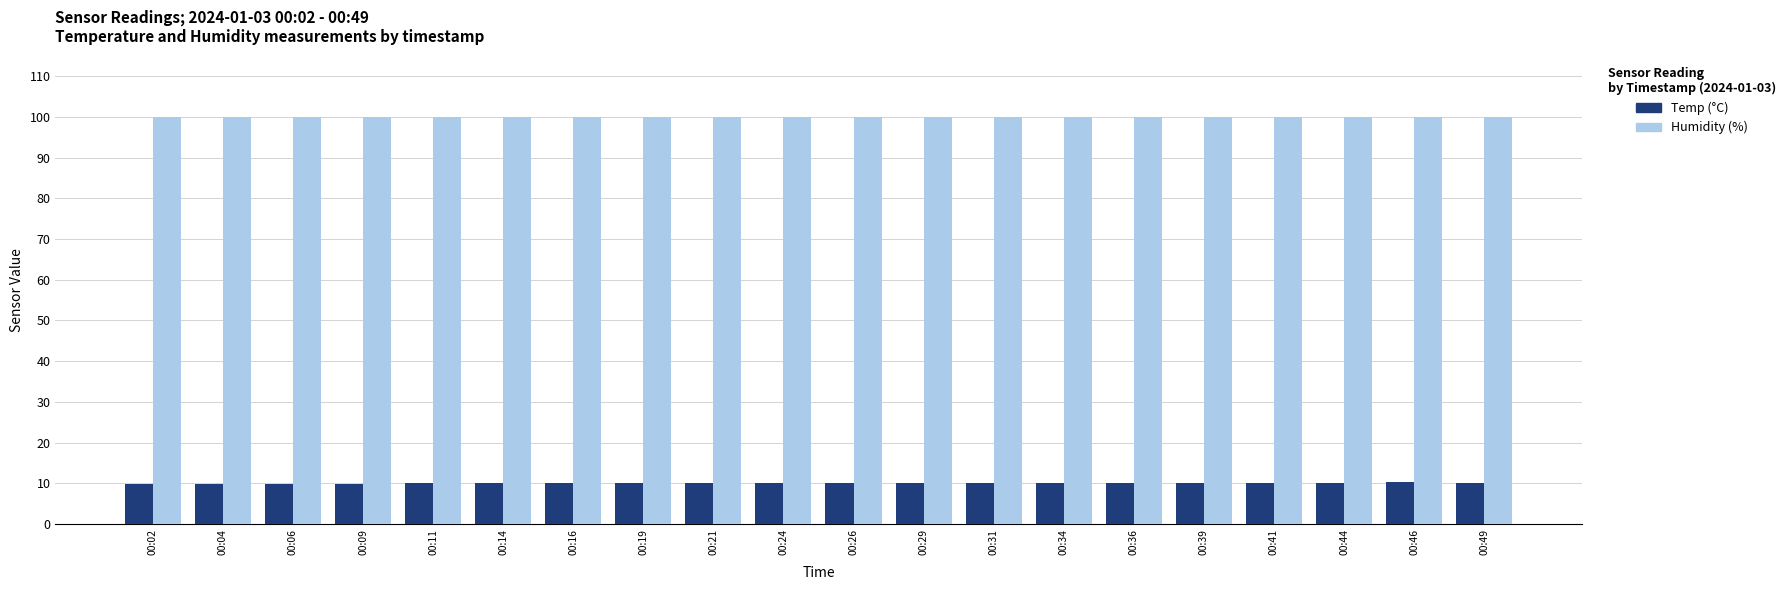

Count the number of data series in this chart.

2